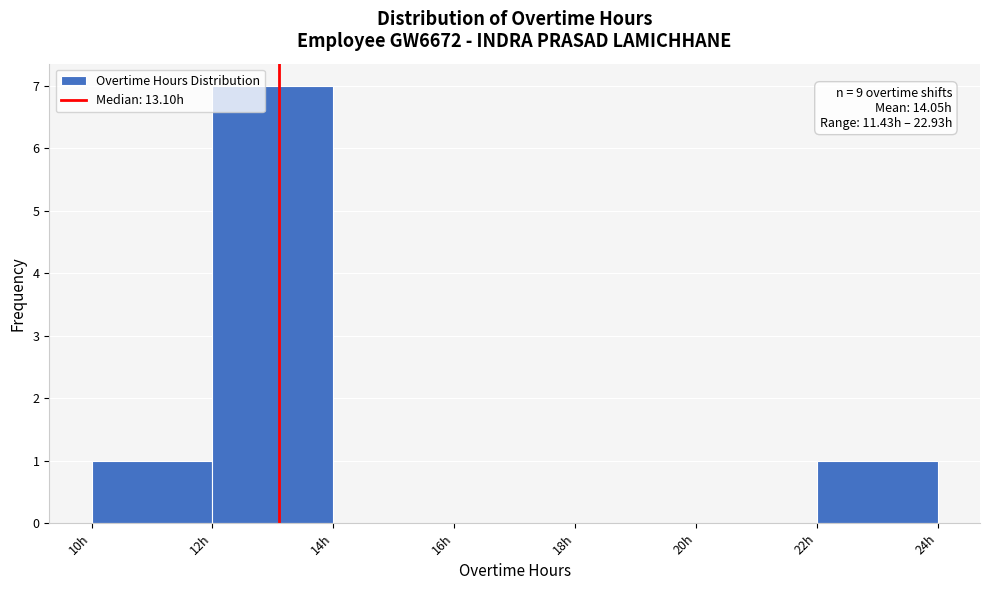

Over which range of the x-axis is the bar tallest?

12 to 14